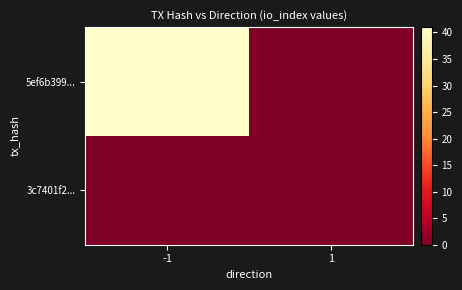

How many categories are shown in the chart?

2